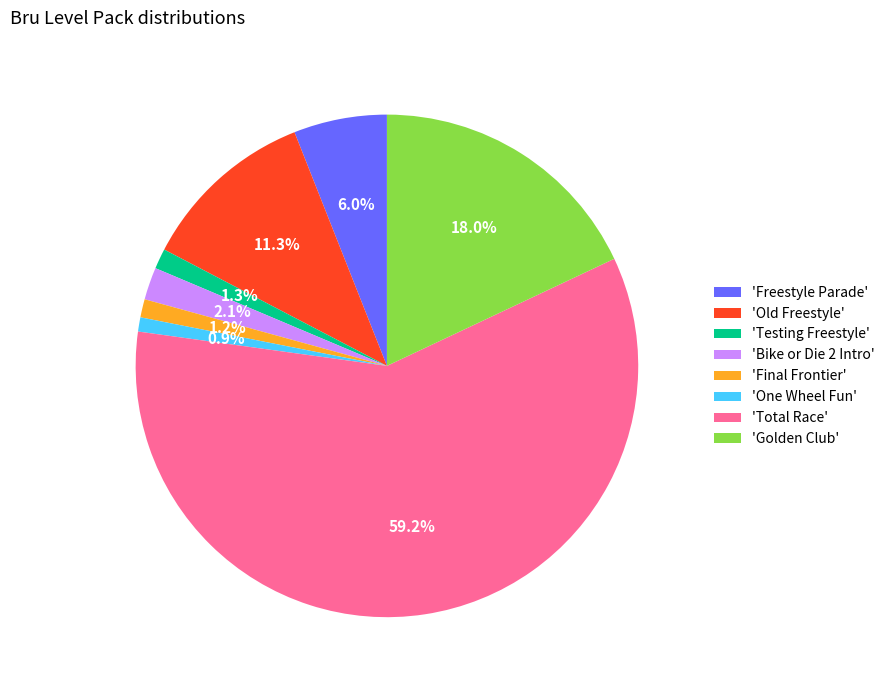

Between 'Bike or Die 2 Intro' and 'Final Frontier', which is larger?

'Bike or Die 2 Intro'